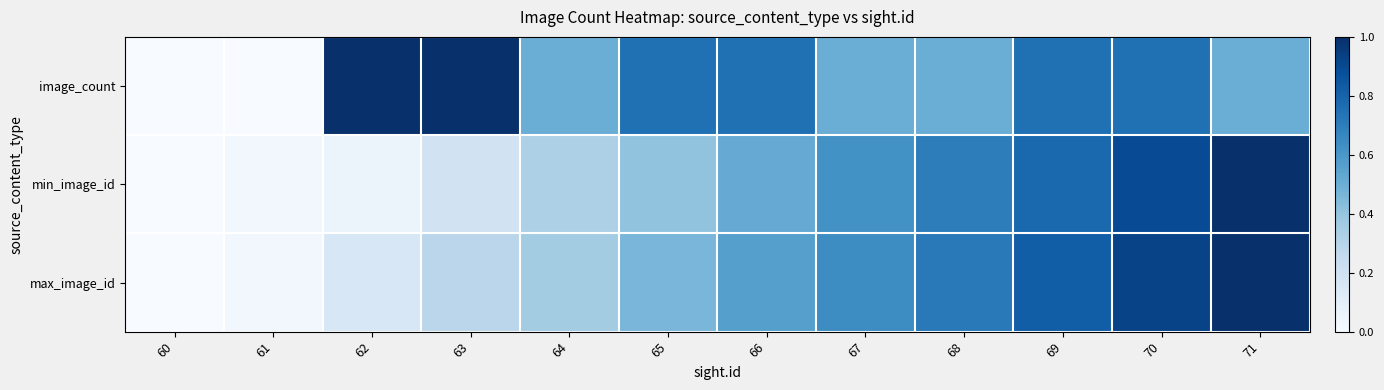

What is the spread (max minus min) of values at 64?

0.2